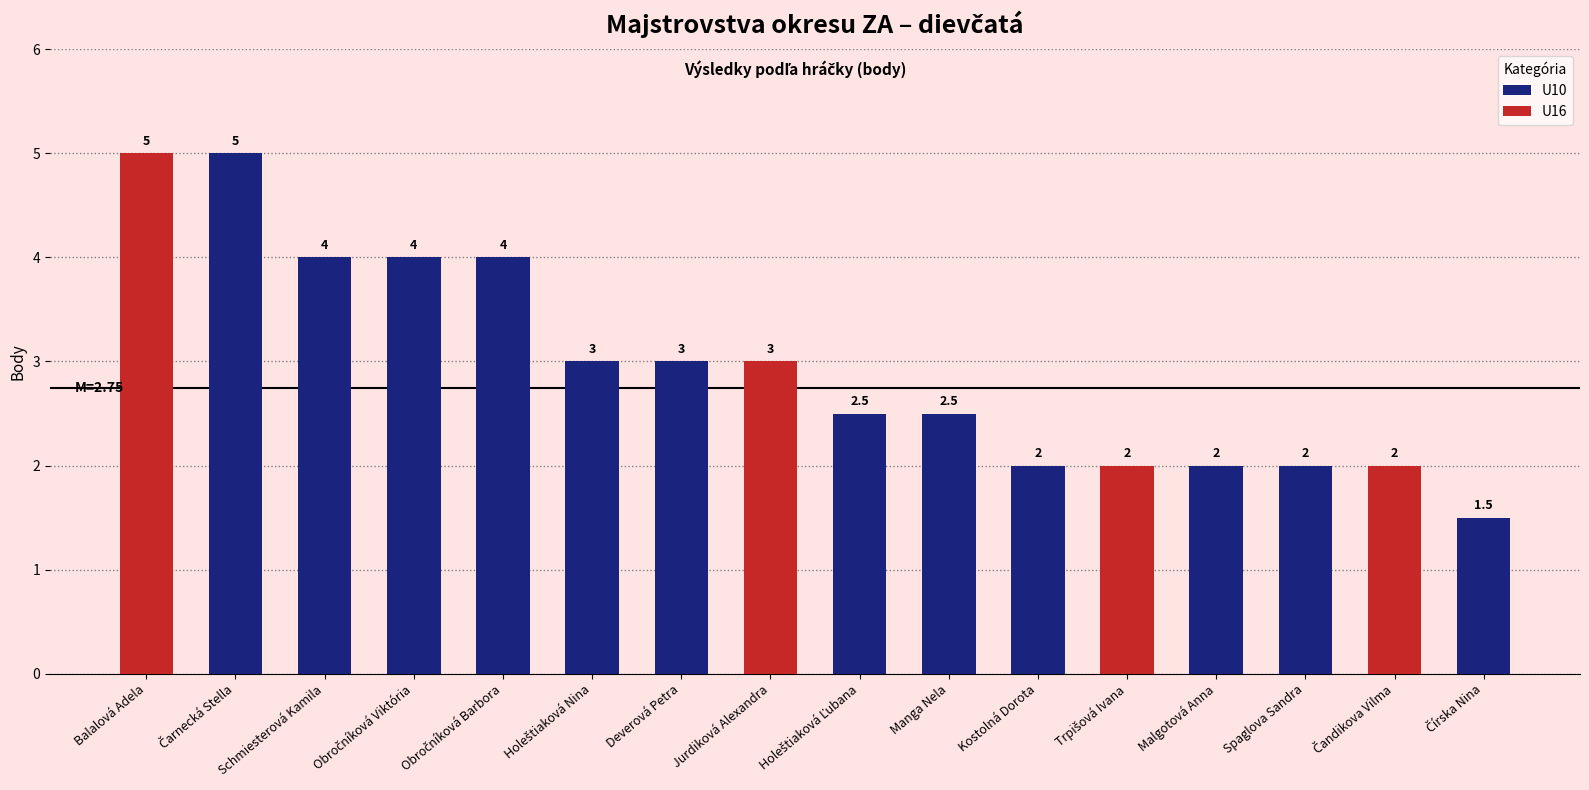

Rank the categories by value from highest to lowest.

Balalová Adela, Čarnecká Stella, Schmiesterová Kamila, Obročníková Viktória, Obročníková Barbora, Holeštiaková Nina, Deverová Petra, Jurdiková Alexandra, Holeštiaková Ľubana, Manga Nela, Kostolná Dorota, Trpišová Ivana, Malgotová Anna, Spaglova Sandra, Čandikova Vilma, Čírska Nina